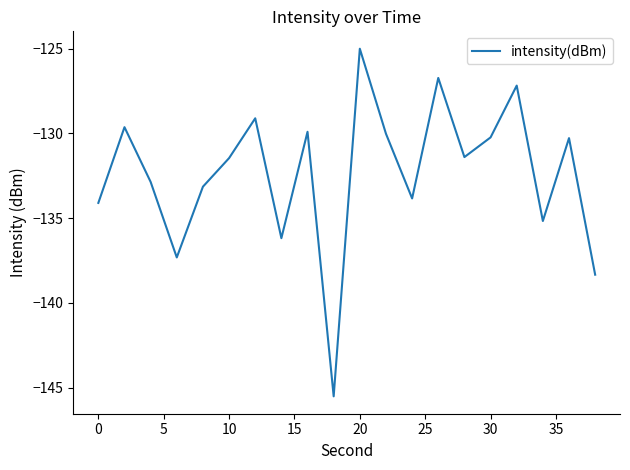

Is this an area chart (filled region under the line)?

No